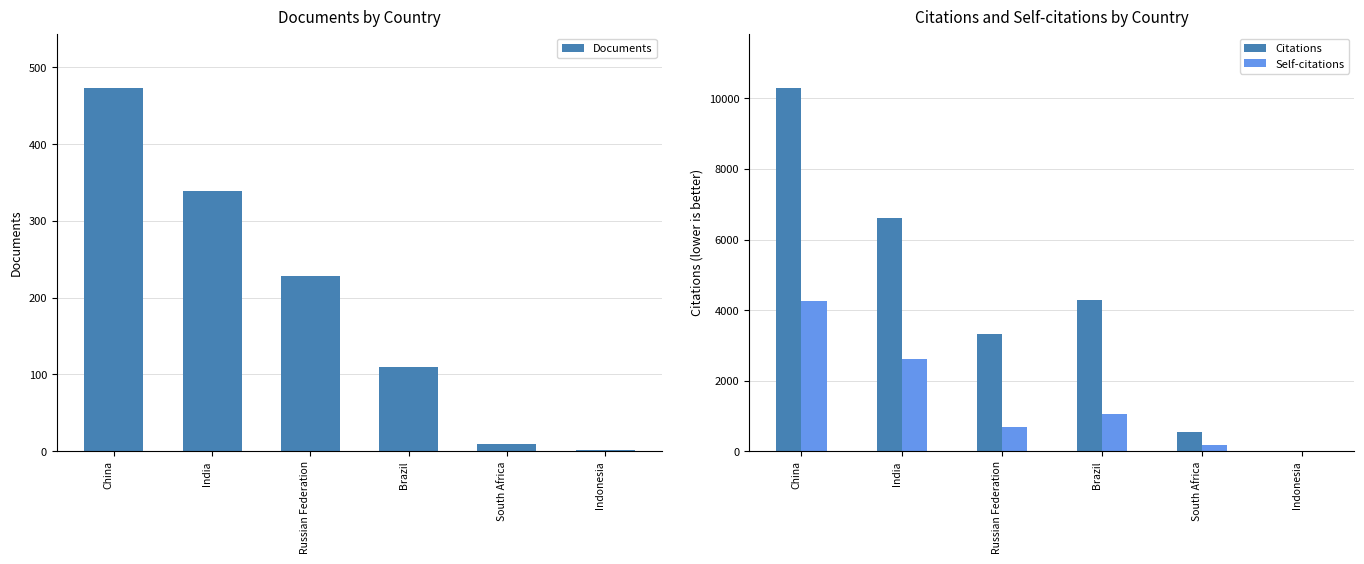

Is it true that Documents equals 228 at Russian Federation?

True